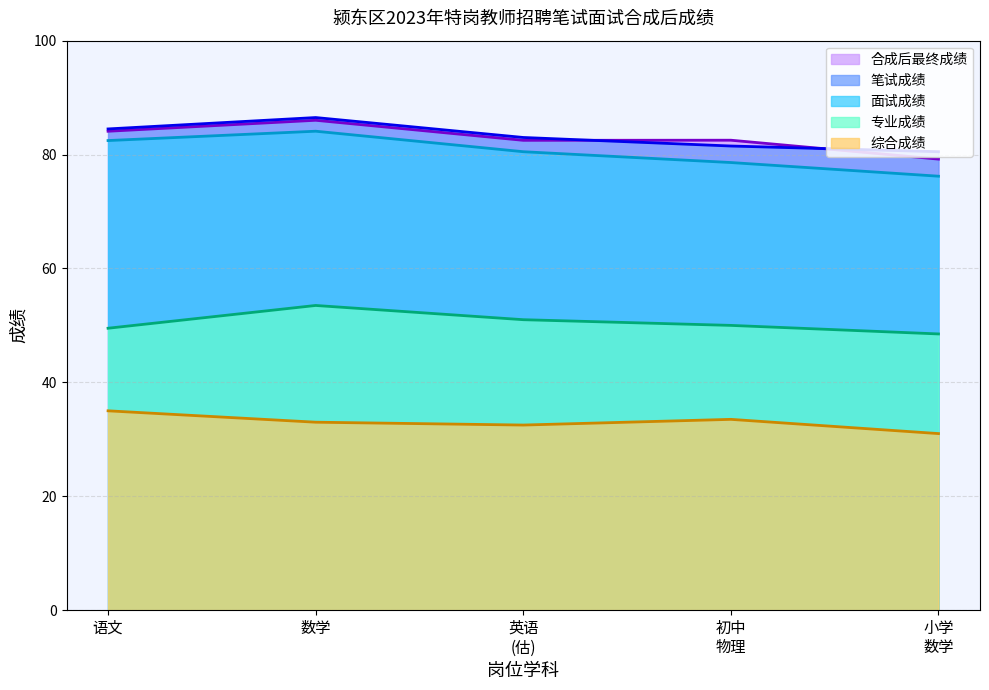

Reading left to right, extract all data points from this chart.

笔试成绩: 84.5	86.5	83.0	81.5	80.5
面试成绩: 82.5	84.1	80.5	78.6	76.2
综合成绩: 35.0	33.0	32.5	33.5	31.0
专业成绩: 49.5	53.5	51.0	50.0	48.5
合成后最终成绩: 84.1	86.0	82.5	82.5	79.2